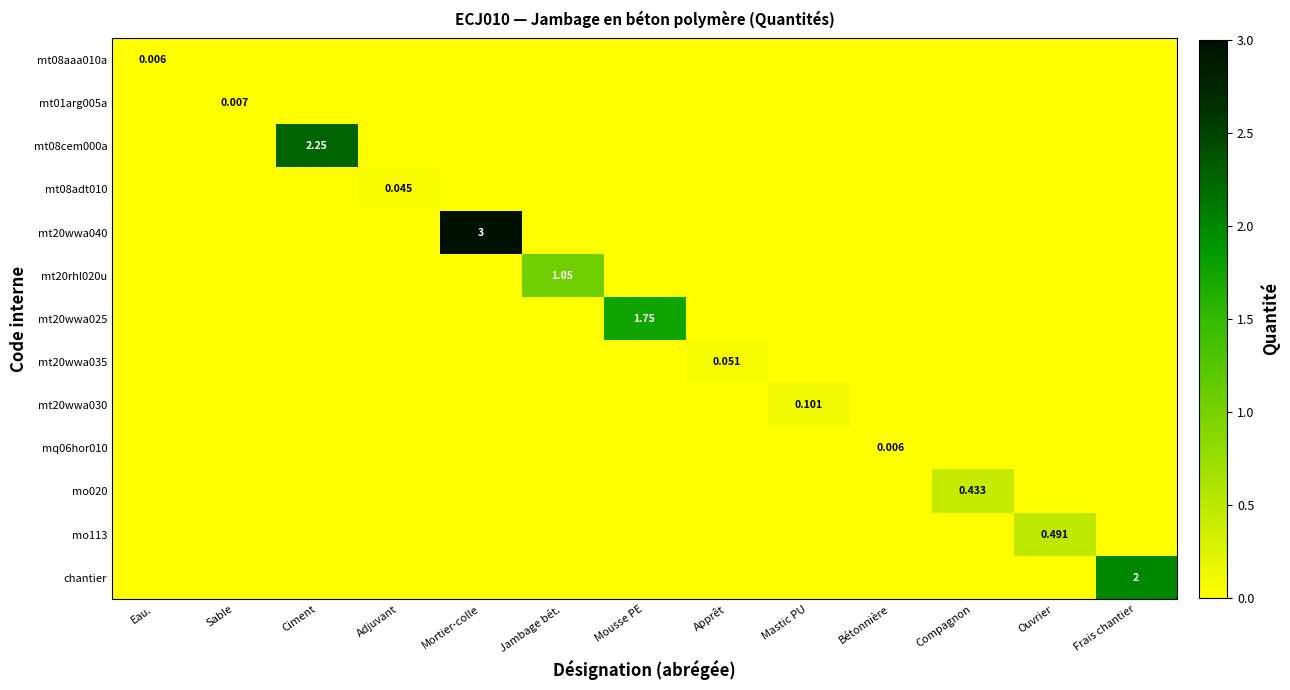

How many mq06hor010 values are between 0 and 1?

13